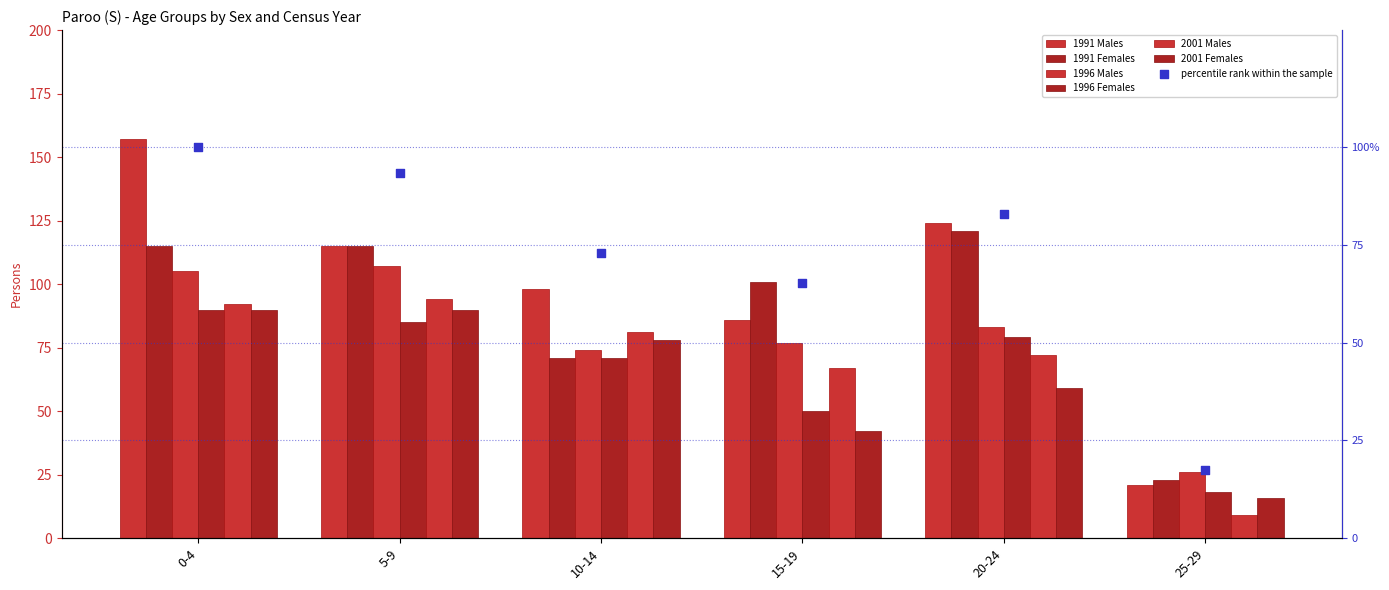

Which series has the widest spread of Y values?

1991 Males